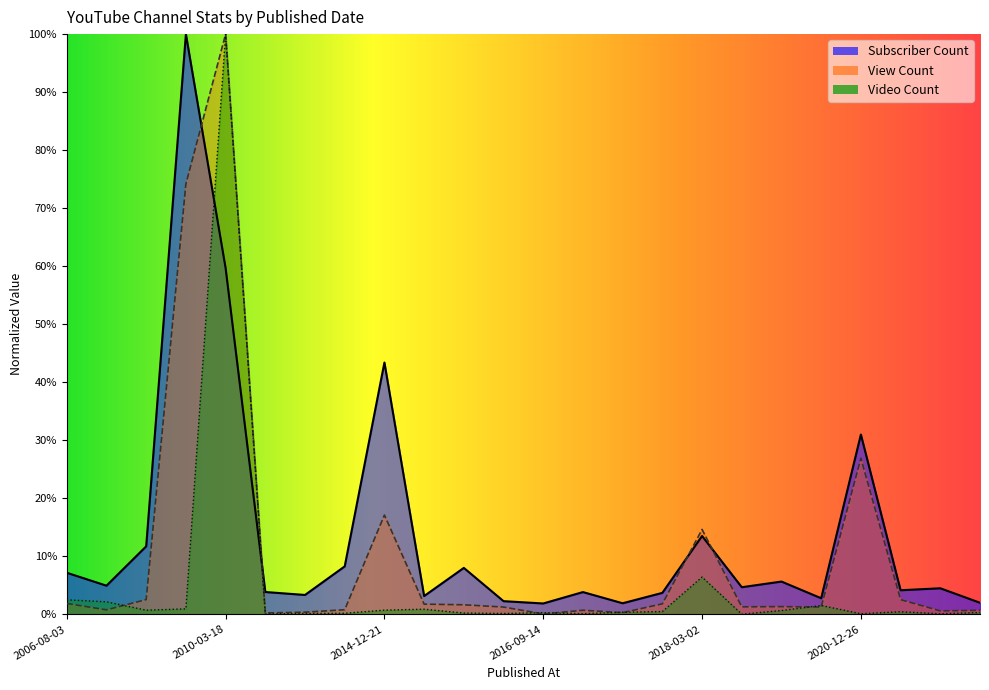

Where is View Count nearest to the value 0?

2016-09-14